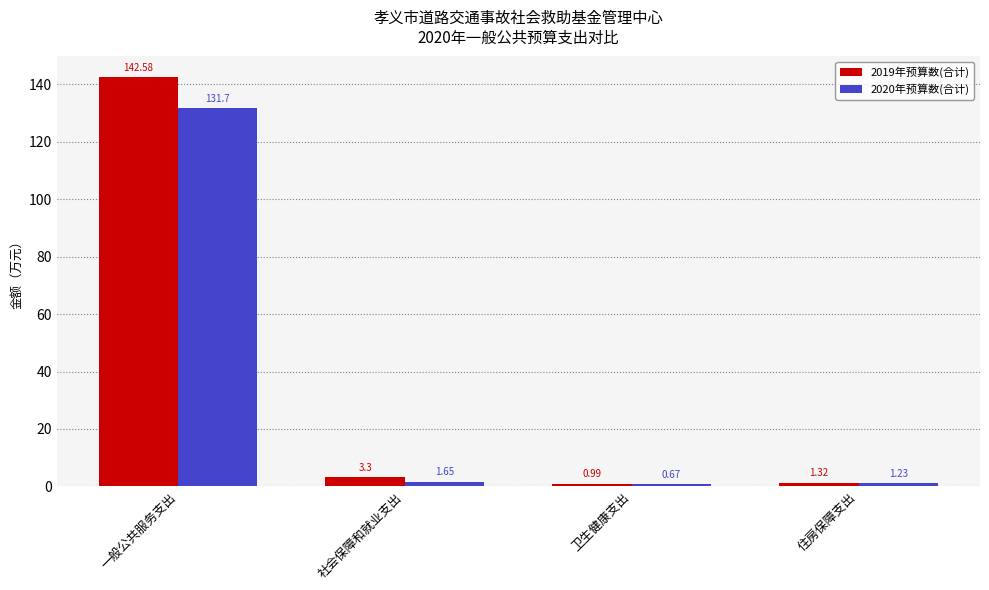

How many values in the 2019年预算数(合计) series exceed 3?

2